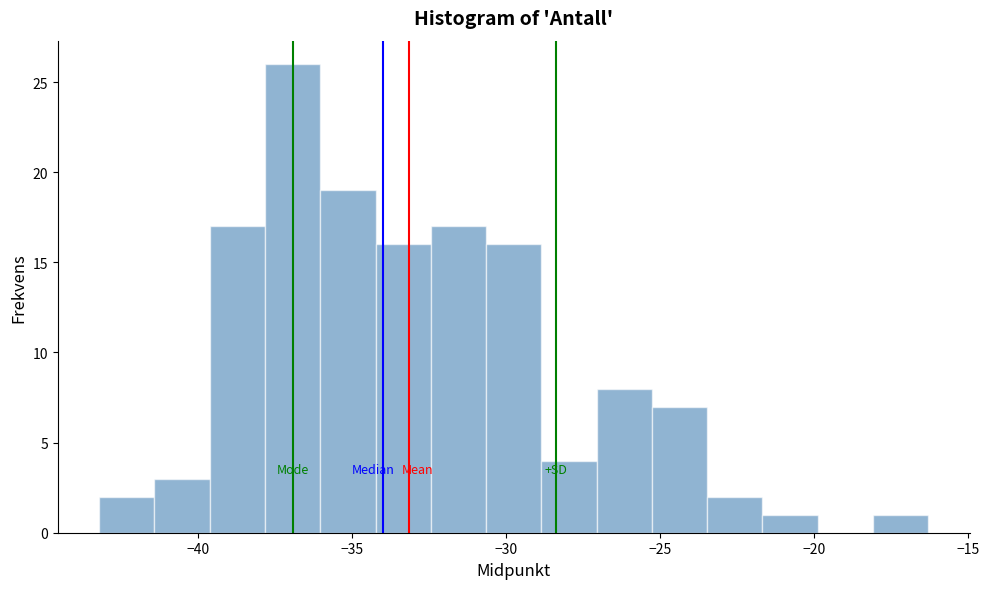

Around what value on the x-axis is the tallest bar? Give the approximate position of its centre, as read against the axis.

-37.0